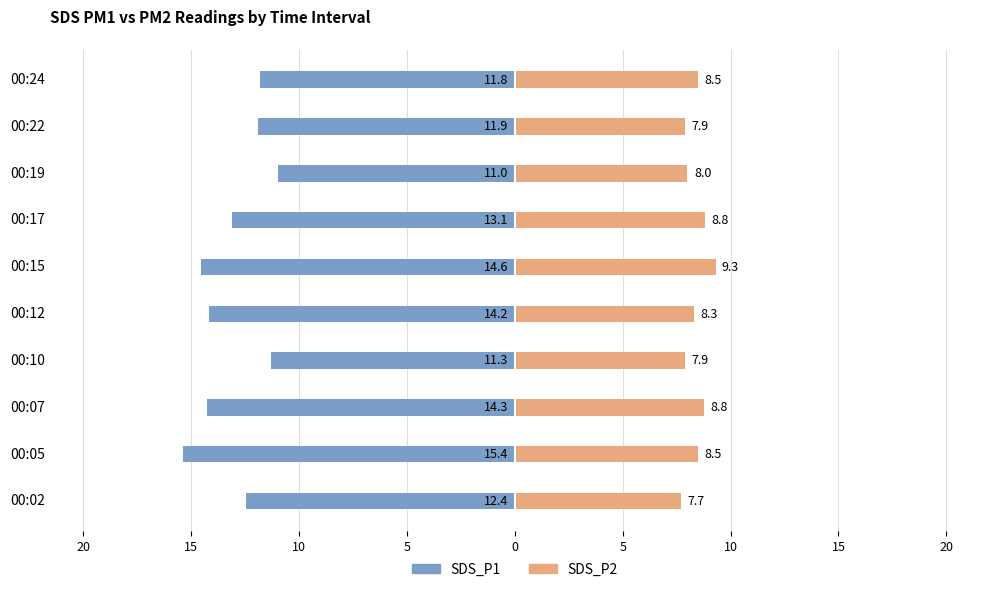

Reading right to left, extract all data points from this chart.

SDS_P1: -11.8	-11.9	-11.0	-13.1	-14.6	-14.2	-11.3	-14.3	-15.4	-12.4
SDS_P2: 8.5	7.9	8.0	8.8	9.3	8.3	7.9	8.8	8.5	7.7